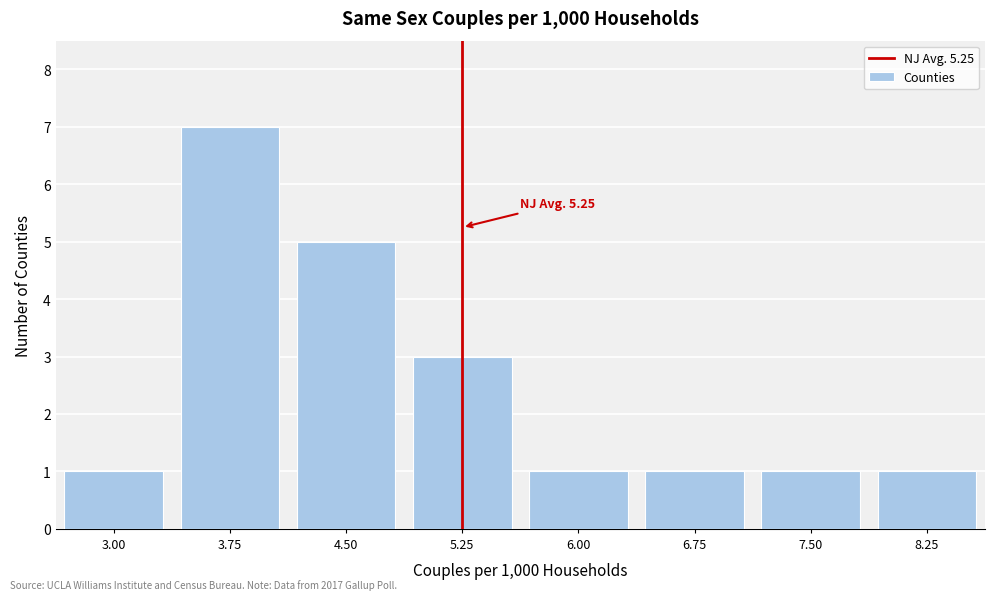

Reading left to right, extract all data points from this chart.

1	7	5	3	1	1	1	1